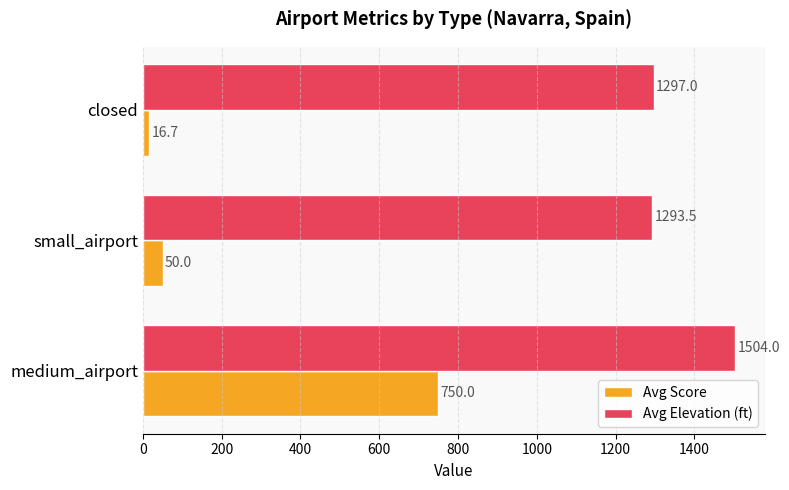

The value of Avg Elevation (ft) at medium_airport is 2373.6. True or false?

False